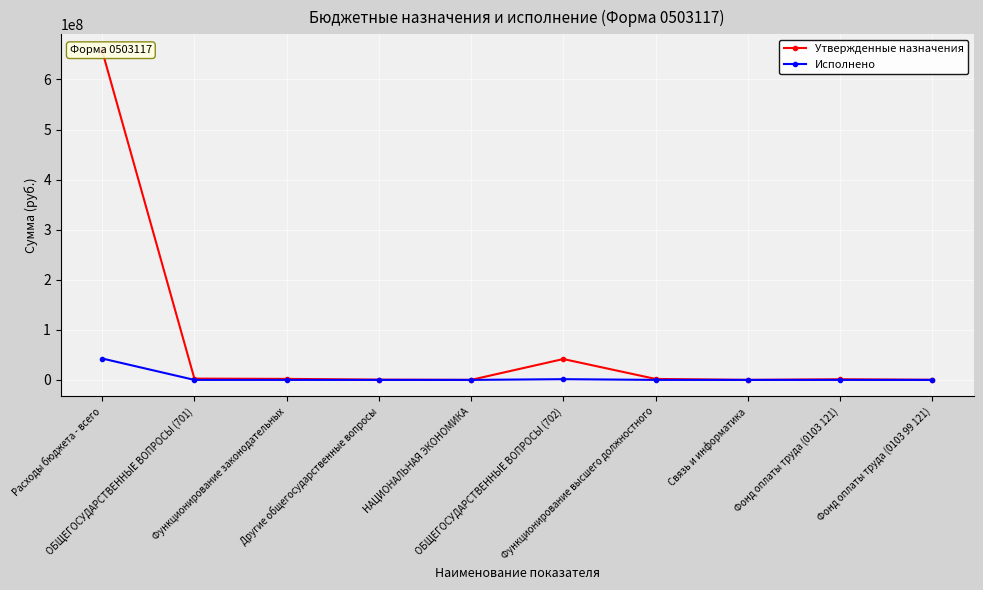

Rank the series by their average value, from highest to lowest.

Утвержденные назначения, Исполнено